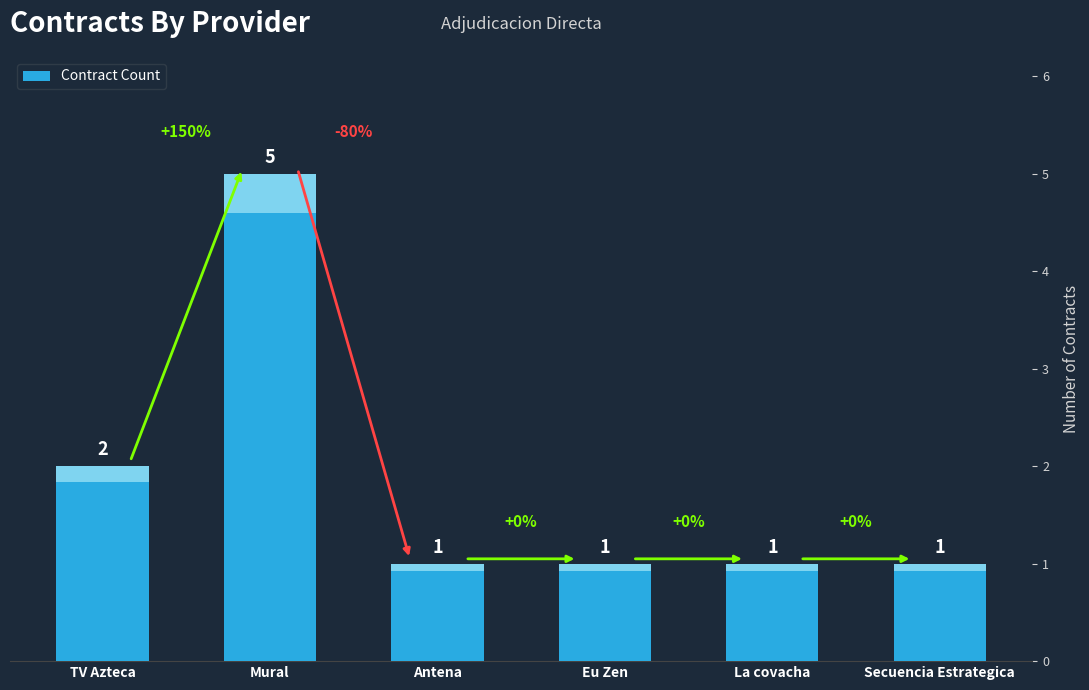

What value does the data have at Mural?

5